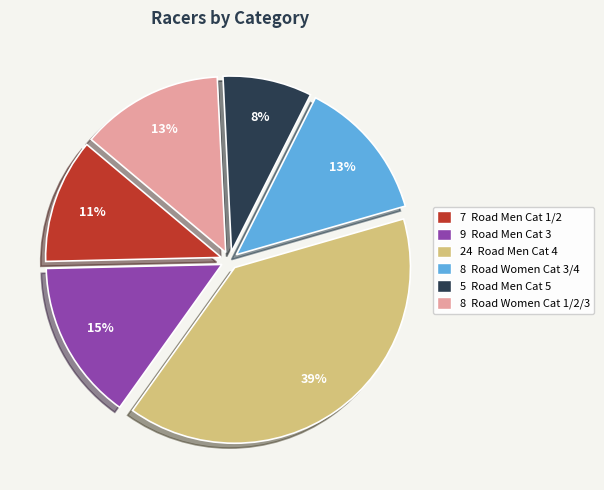

Is there a majority slice in this chart?

No